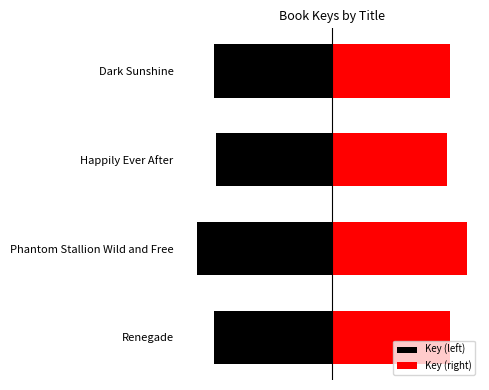

How many groups of bars are there?

4